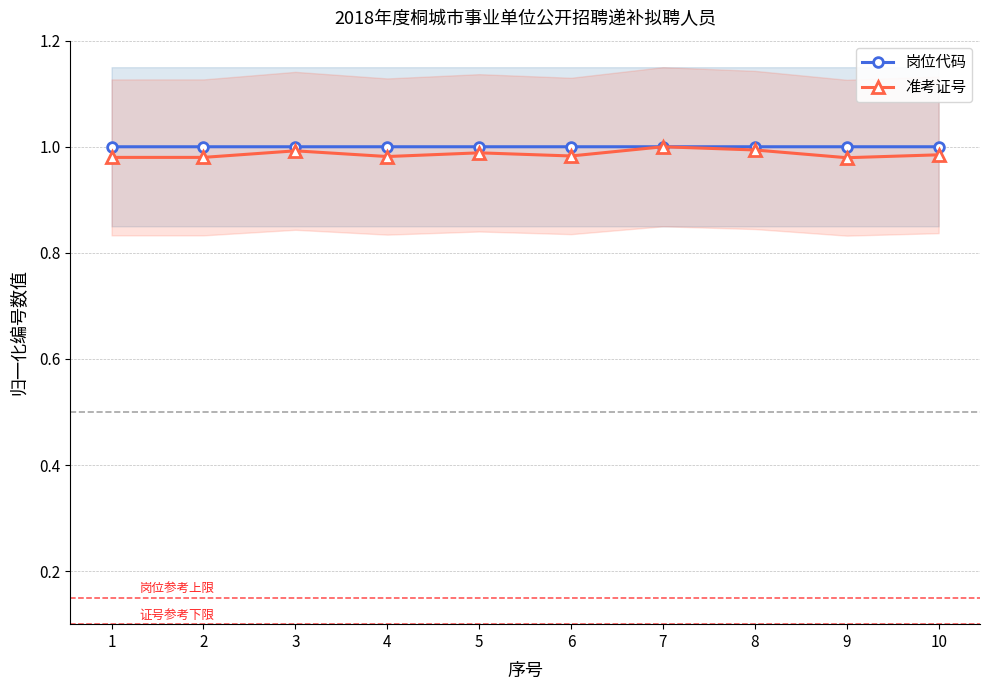

Between 1 and 9, which is larger?

9